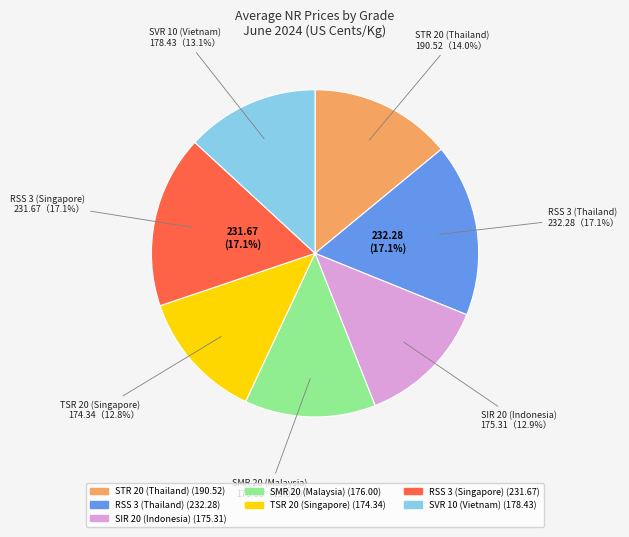

Rank the categories by value from lowest to highest.

TSR 20 (Singapore), SIR 20 (Indonesia), SMR 20 (Malaysia), SVR 10 (Vietnam), STR 20 (Thailand), RSS 3 (Singapore), RSS 3 (Thailand)